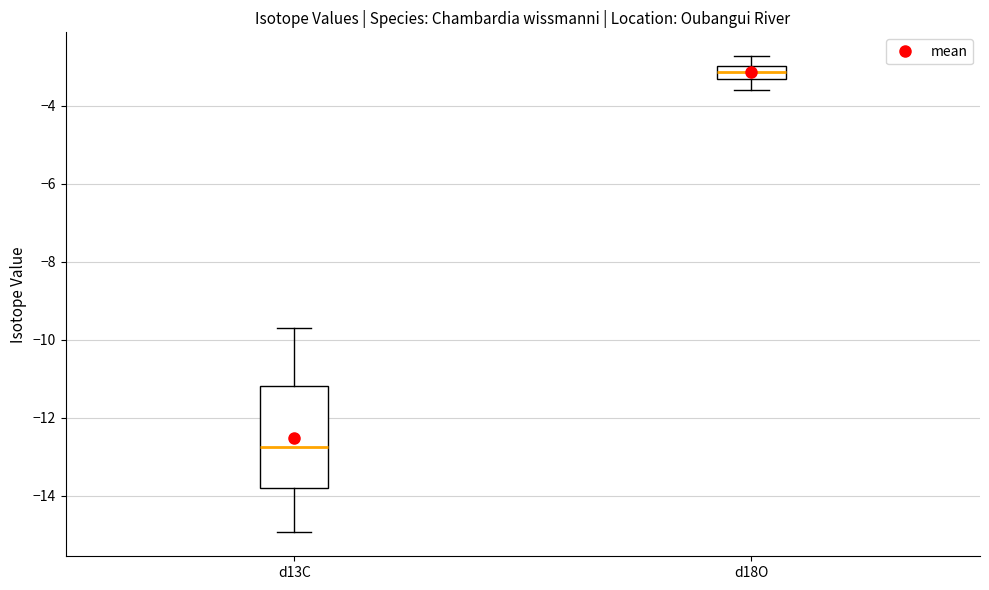

Comparing the boxes themselves (not the whiskers), which one is the tallest?

d13C